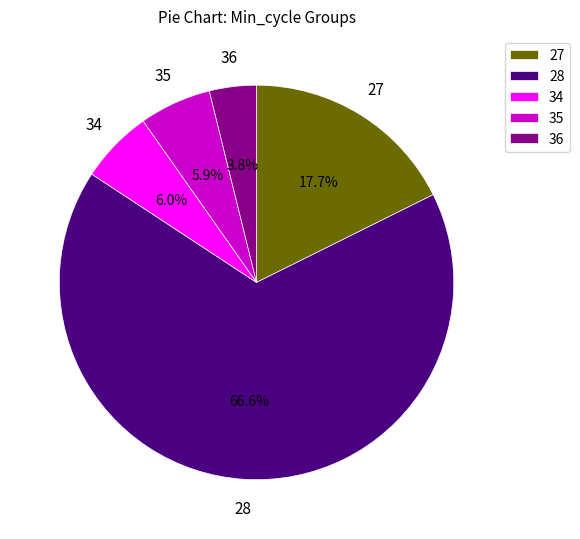

Combined, do 27 and 34 account for over 50%?

No